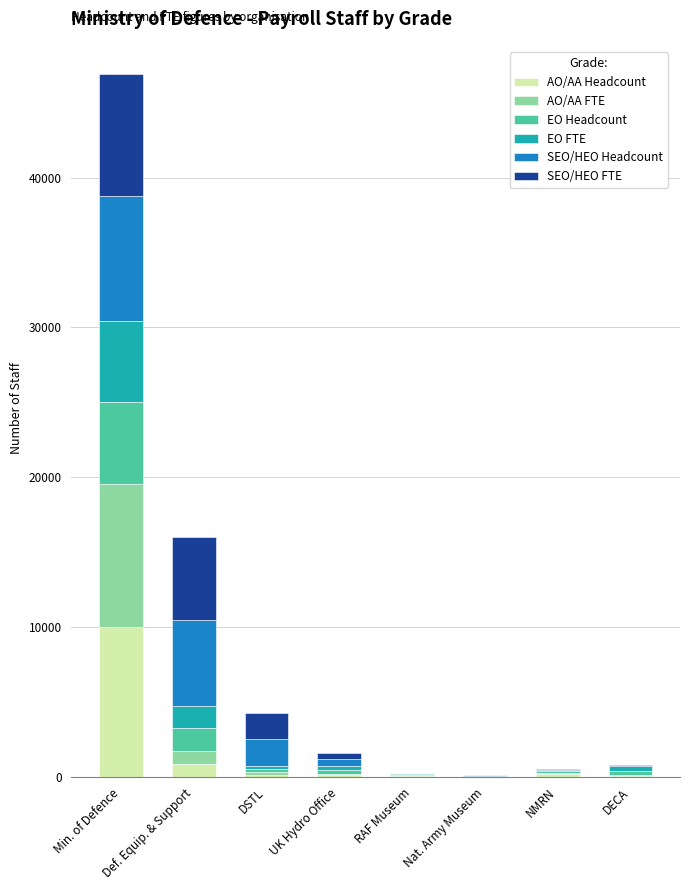

What is the maximum value for AO/AA Headcount?

10001.0